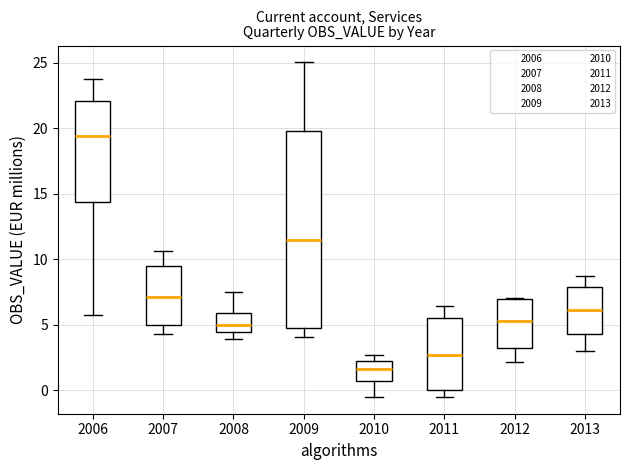

Where does the median line of the box at x = 2012 sit on the y-axis? The values are not printed on the chart, so give them approximately, as read against the axis.

5.5